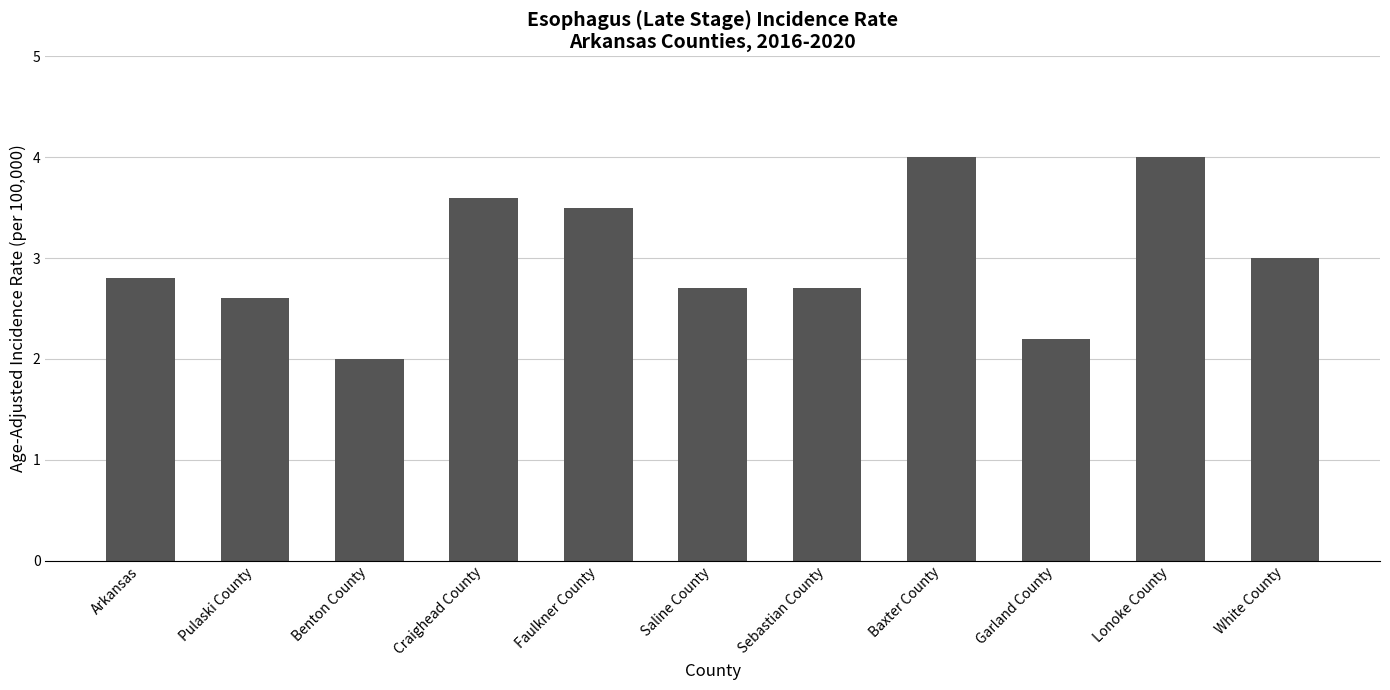

The chart shows a value of 2.0 at Benton County. True or false?

True